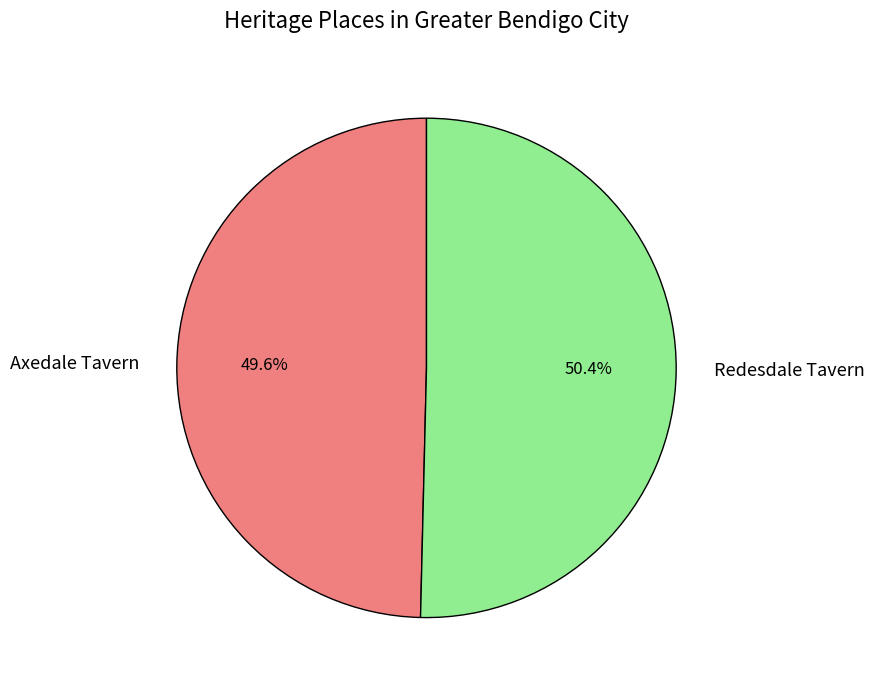

Combined, do Axedale Tavern and Redesdale Tavern account for over 50%?

Yes